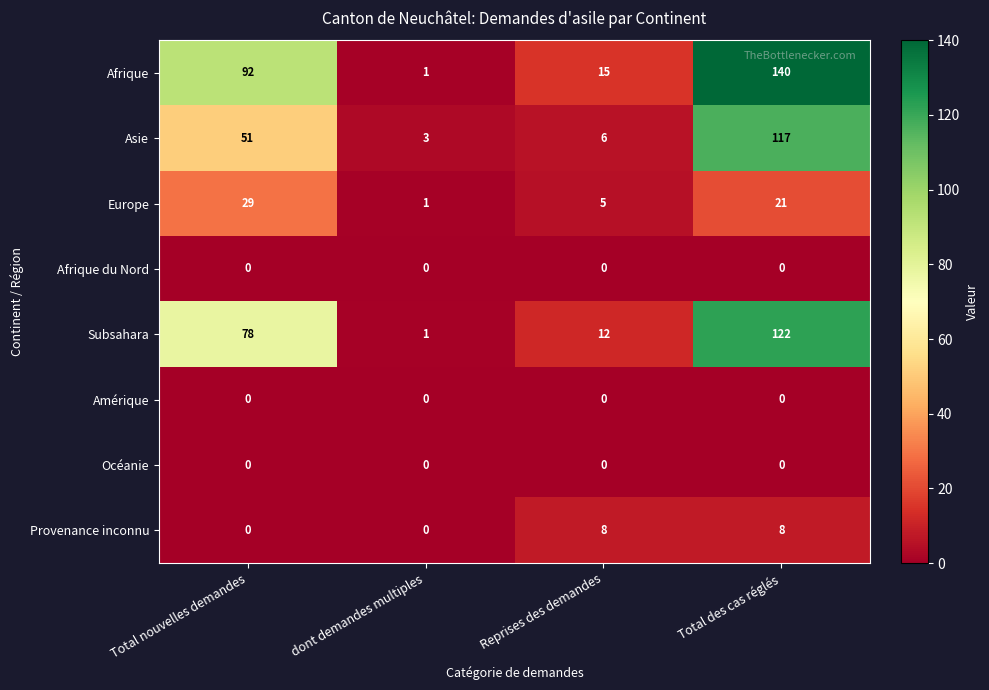

What is the approximate value of Afrique at Reprises des demandes, to the nearest 5?

15